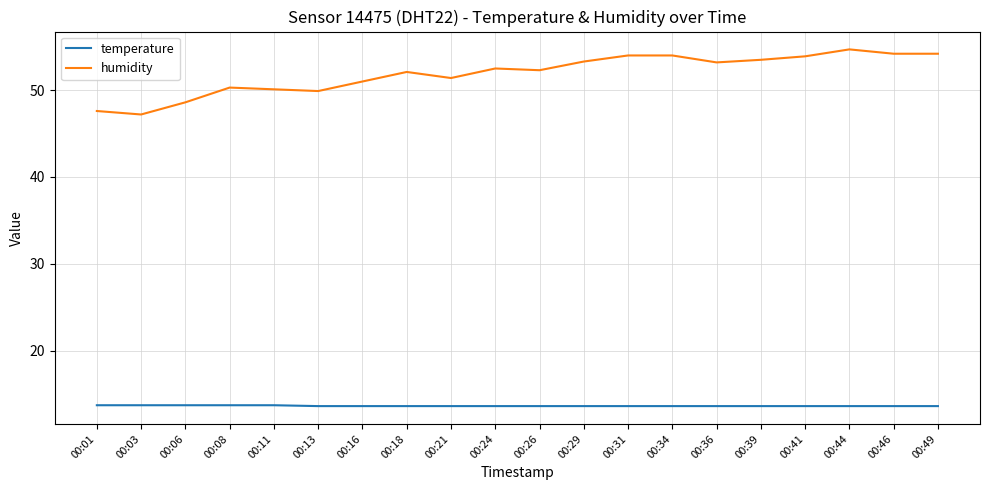

How many lines are shown in the chart?

2